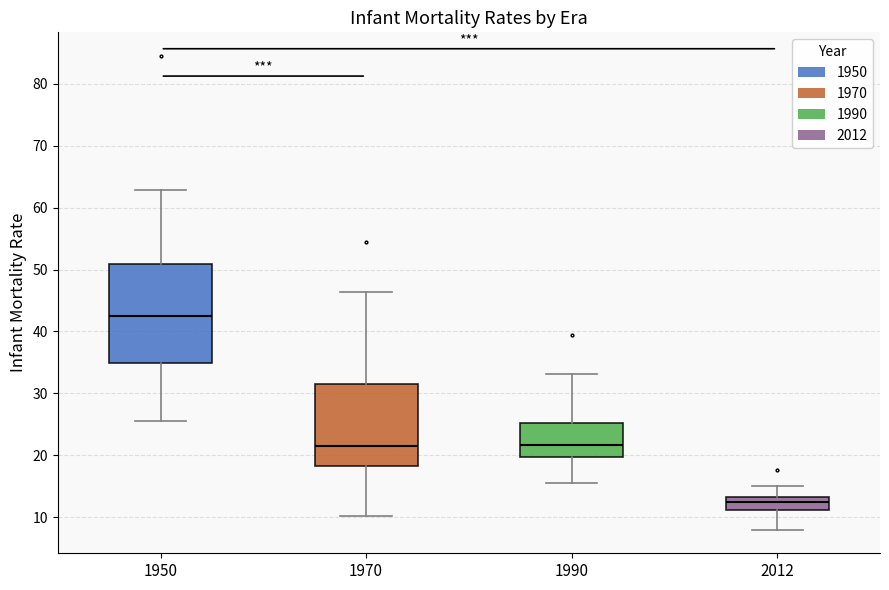

Reading left to right, transcribe this box plot: for each box, give where its median line is, the range the box spans, and where its two whiskers end, as read against the y-axis. The values are not printed on the chart, so give them approximately, as read against the axis.

1950: median 42, box 35 to 51, whiskers 26 to 63
1970: median 22, box 18 to 31, whiskers 10 to 46
1990: median 22, box 20 to 25, whiskers 16 to 33
2012: median 13 (inside the box), box 11 to 13, whiskers 8 to 15